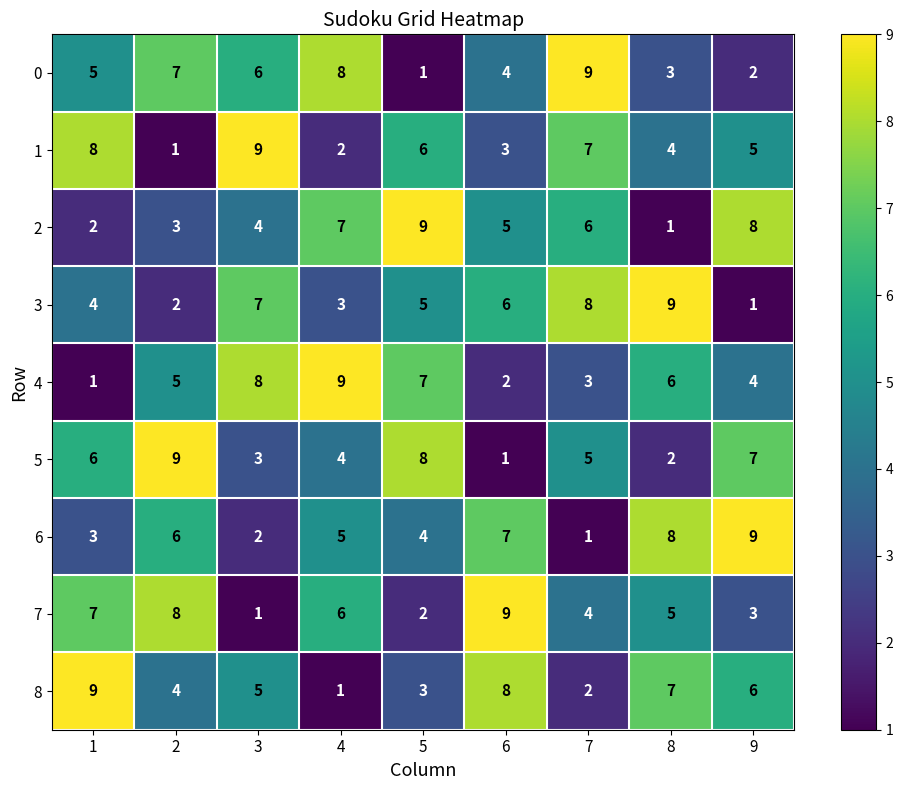

Between 2 and 4, which series saw the biggest shift?

5